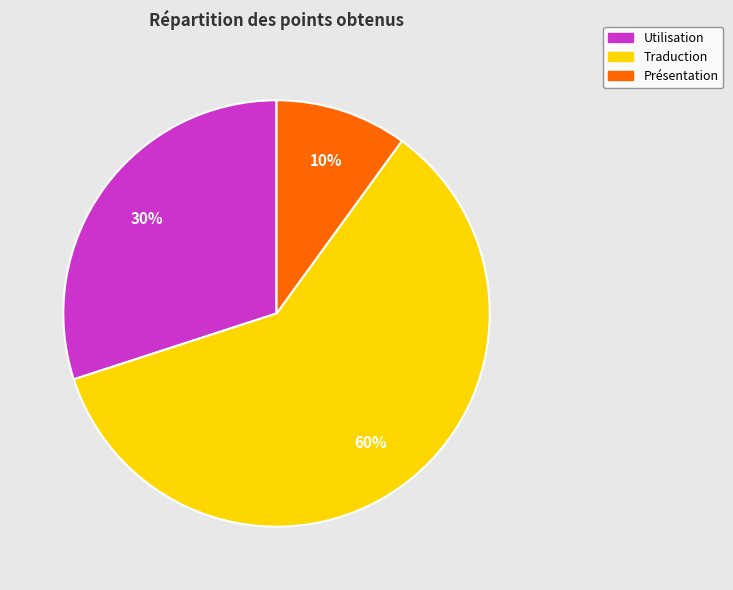

True or false: Traduction accounts for 60% of the total.

True